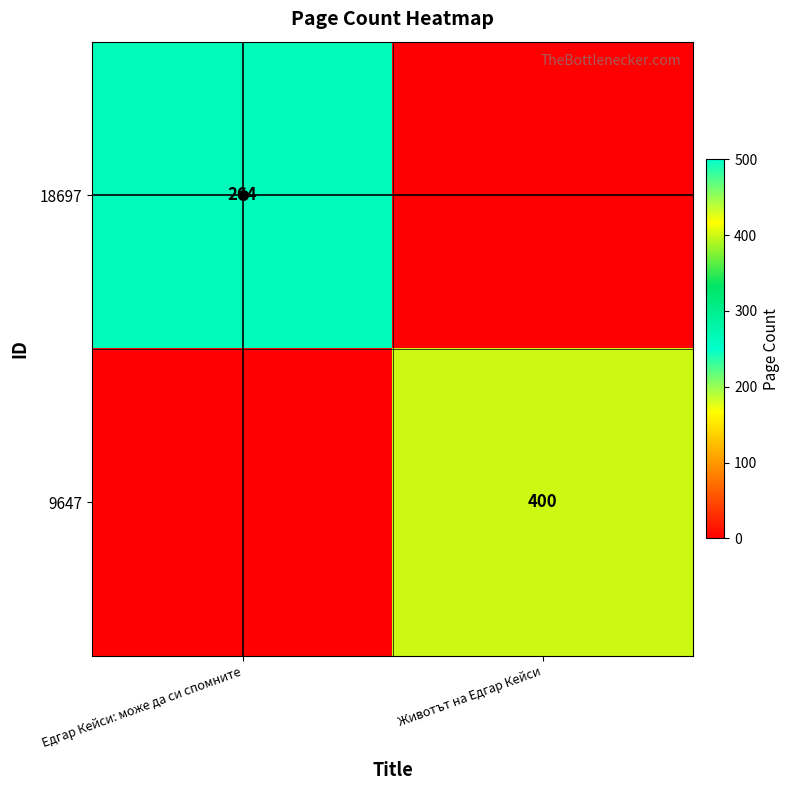

The 18697 series shows 365 at Едгар Кейси: може да си спомните. True or false?

False